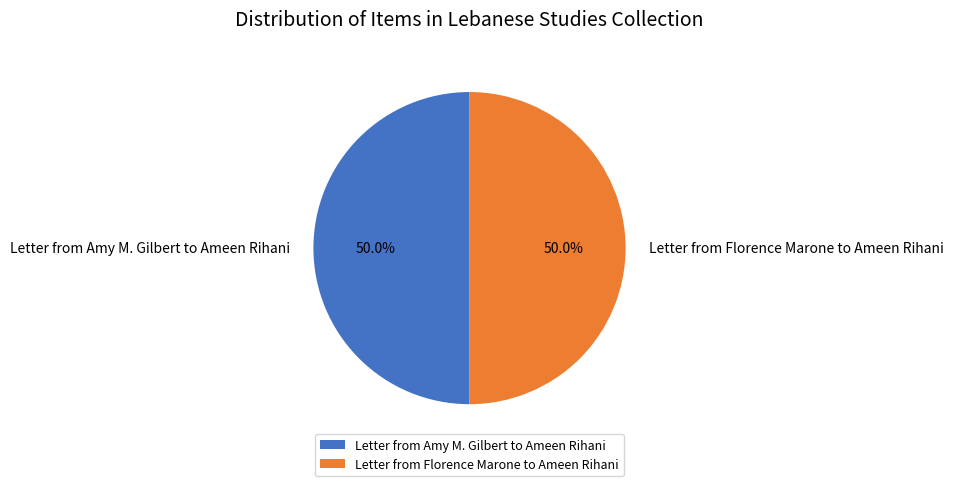

Do Letter from Amy M. Gilbert to Ameen Rihani and Letter from Florence Marone to Ameen Rihani together represent more than half of the pie?

Yes